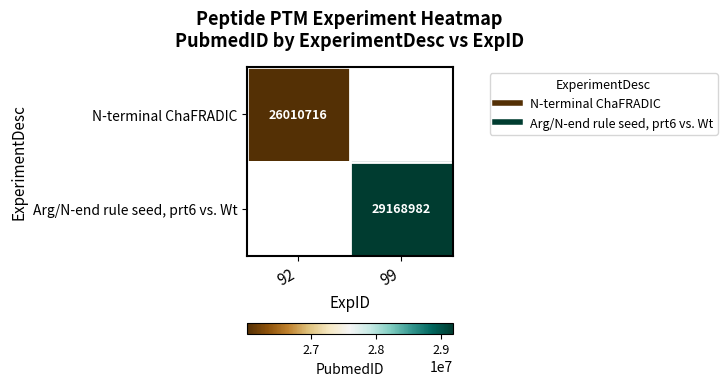

What is the approximate value of N-terminal ChaFRADIC at 92?

26010716.0